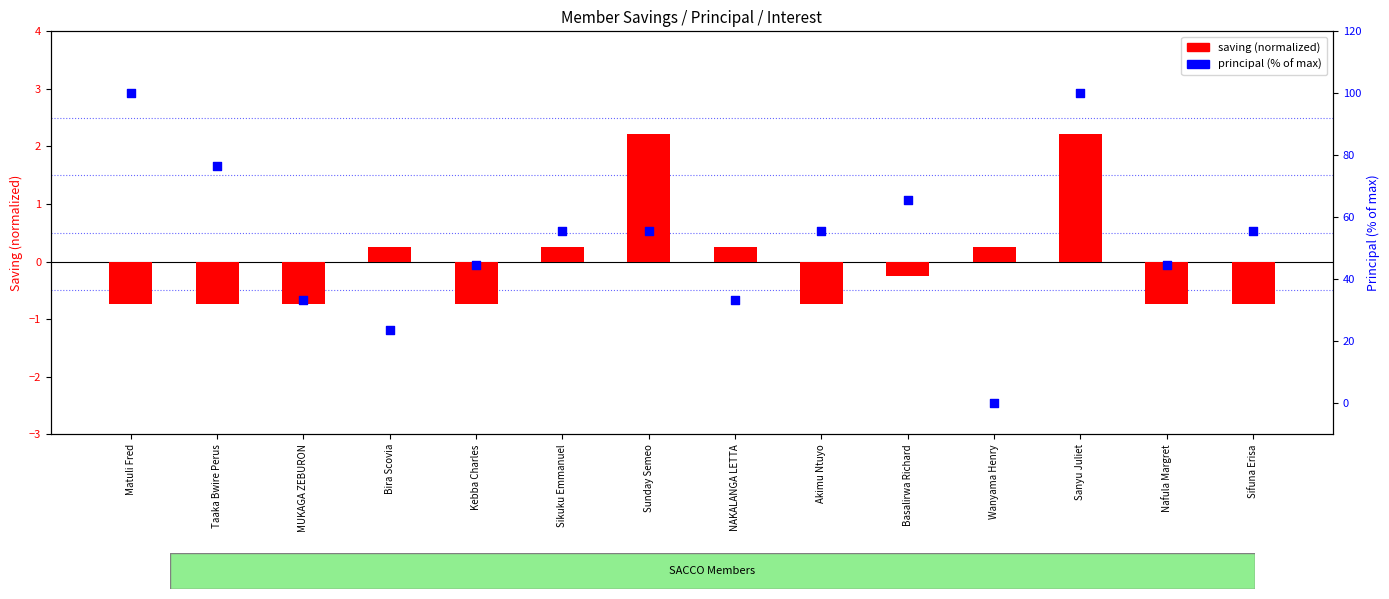

Is the value of principal (% of max) at MUKAGA ZEBURON greater than the value of saving (normalized) at Matuli Fred?

Yes